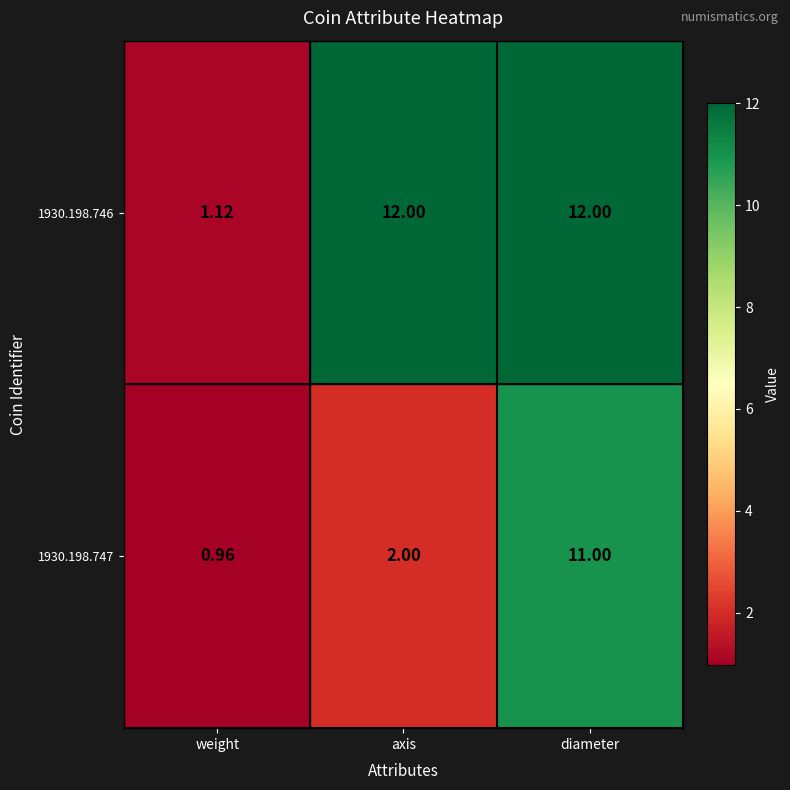

Is the value of 1930.198.746 at axis greater than the value of 1930.198.747 at diameter?

Yes